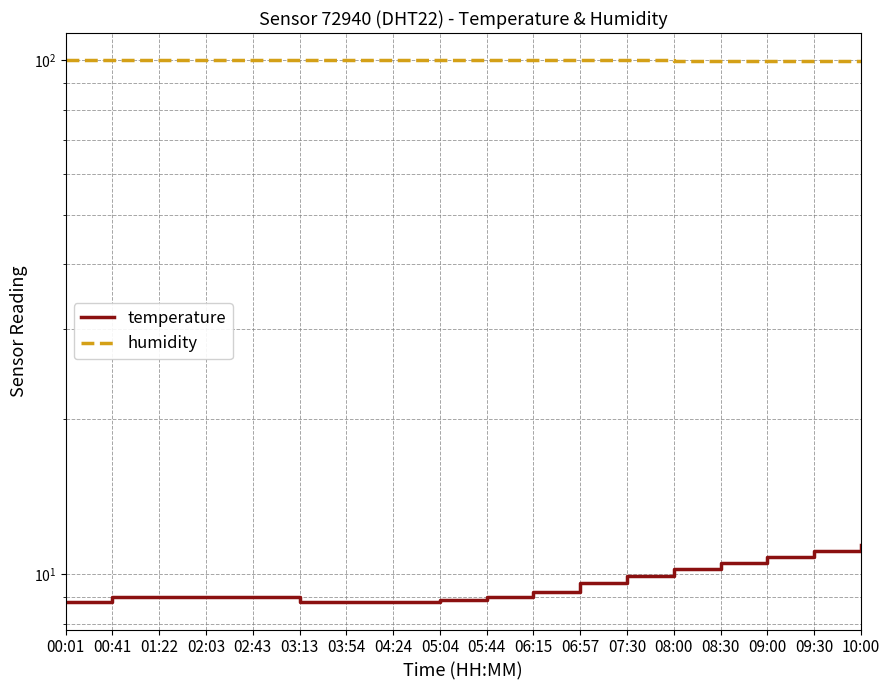

What is the smallest value displayed?

8.8